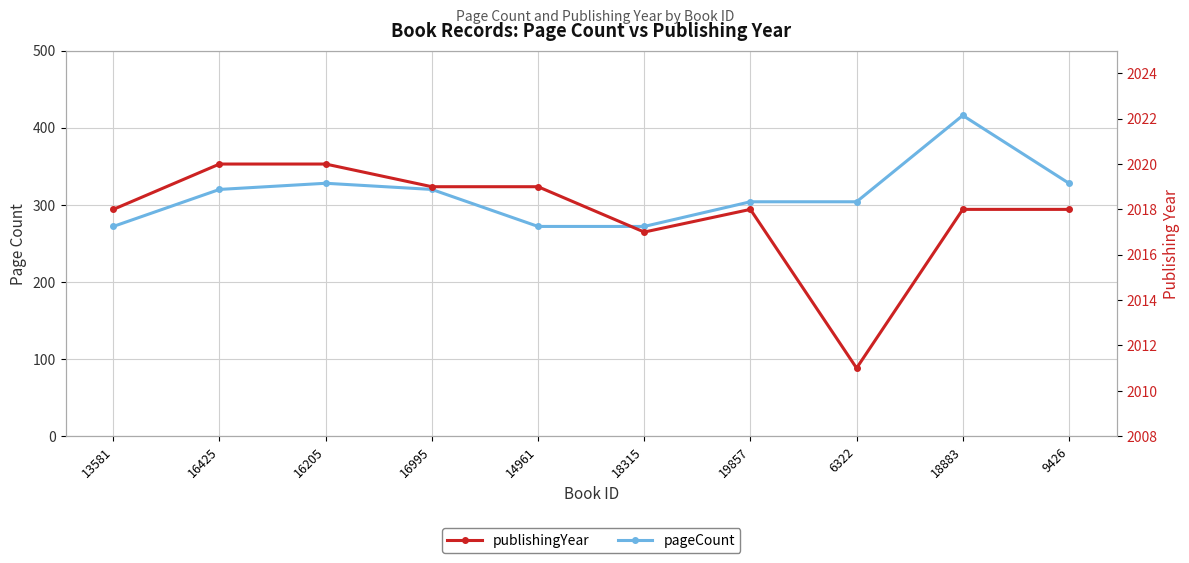

What is the label of the 6th point from the right?

14961